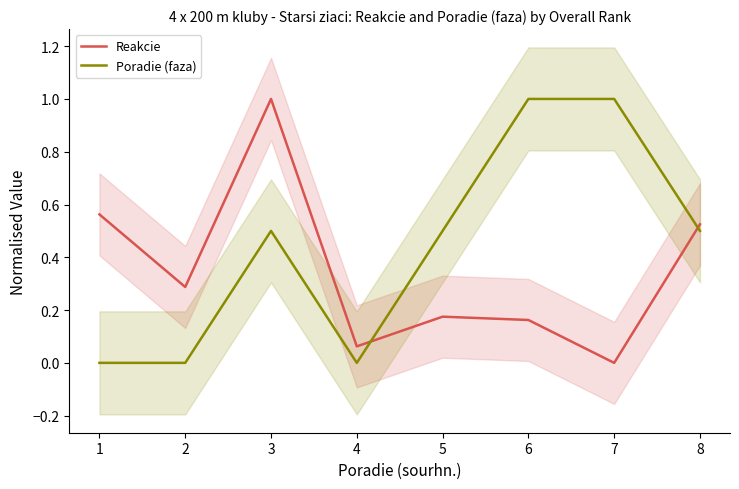

Which series has the largest total across all categories?

Poradie (faza)